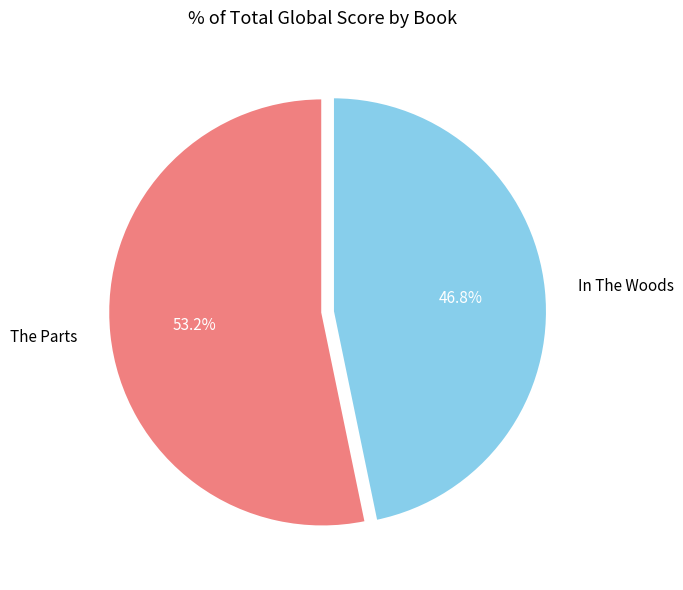

The The Parts slice represents 53% of the pie. True or false?

True